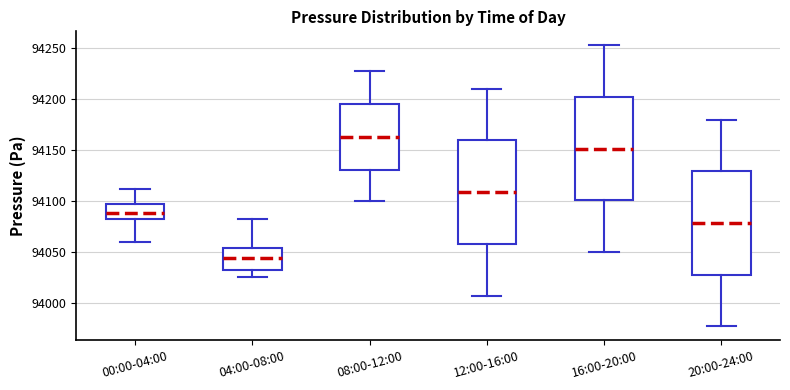

Which box's median line is the highest?

08:00-12:00